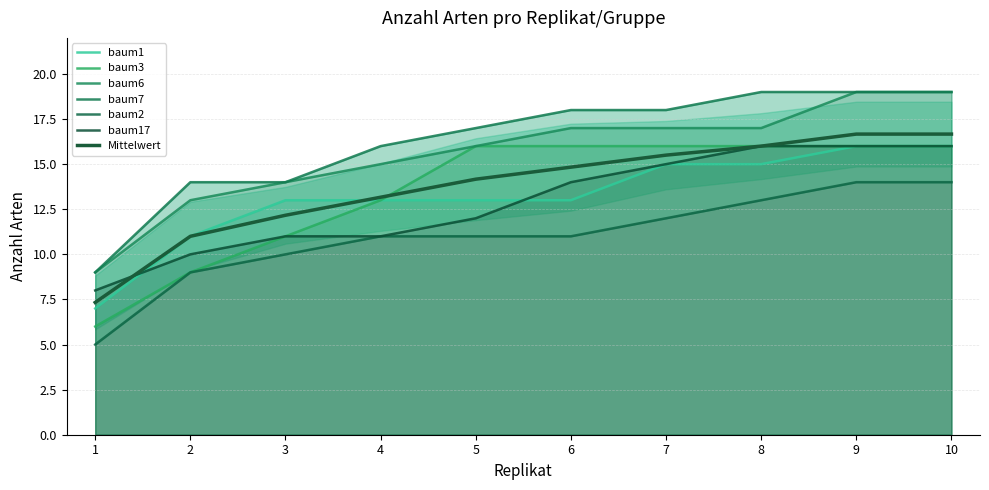

At which label is baum2 closest to 9?

2